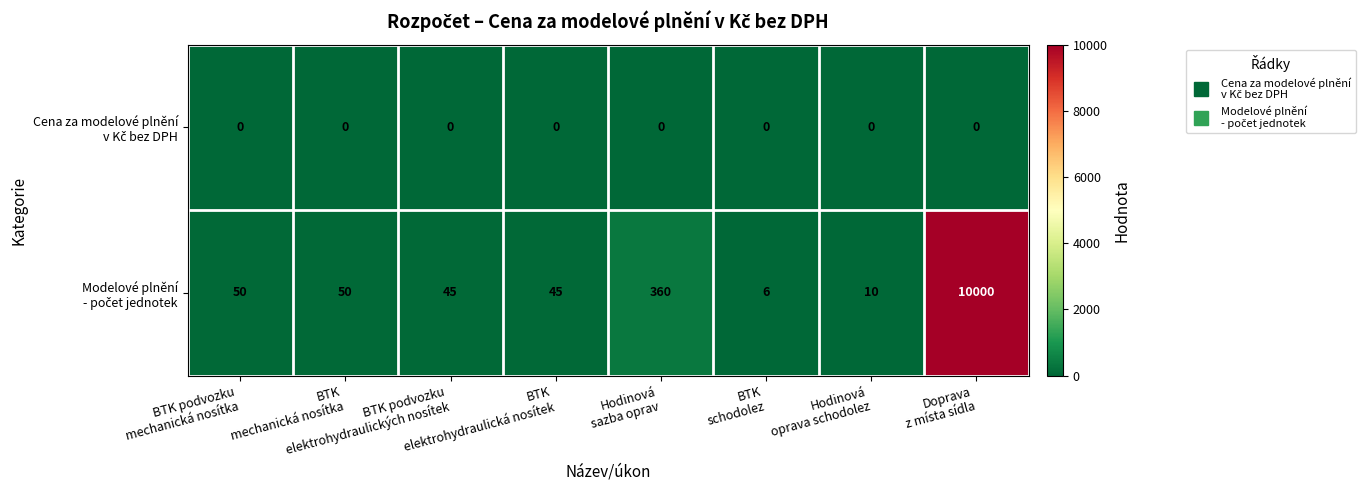

What is the total value across all series at Hodinová
sazba oprav?

360